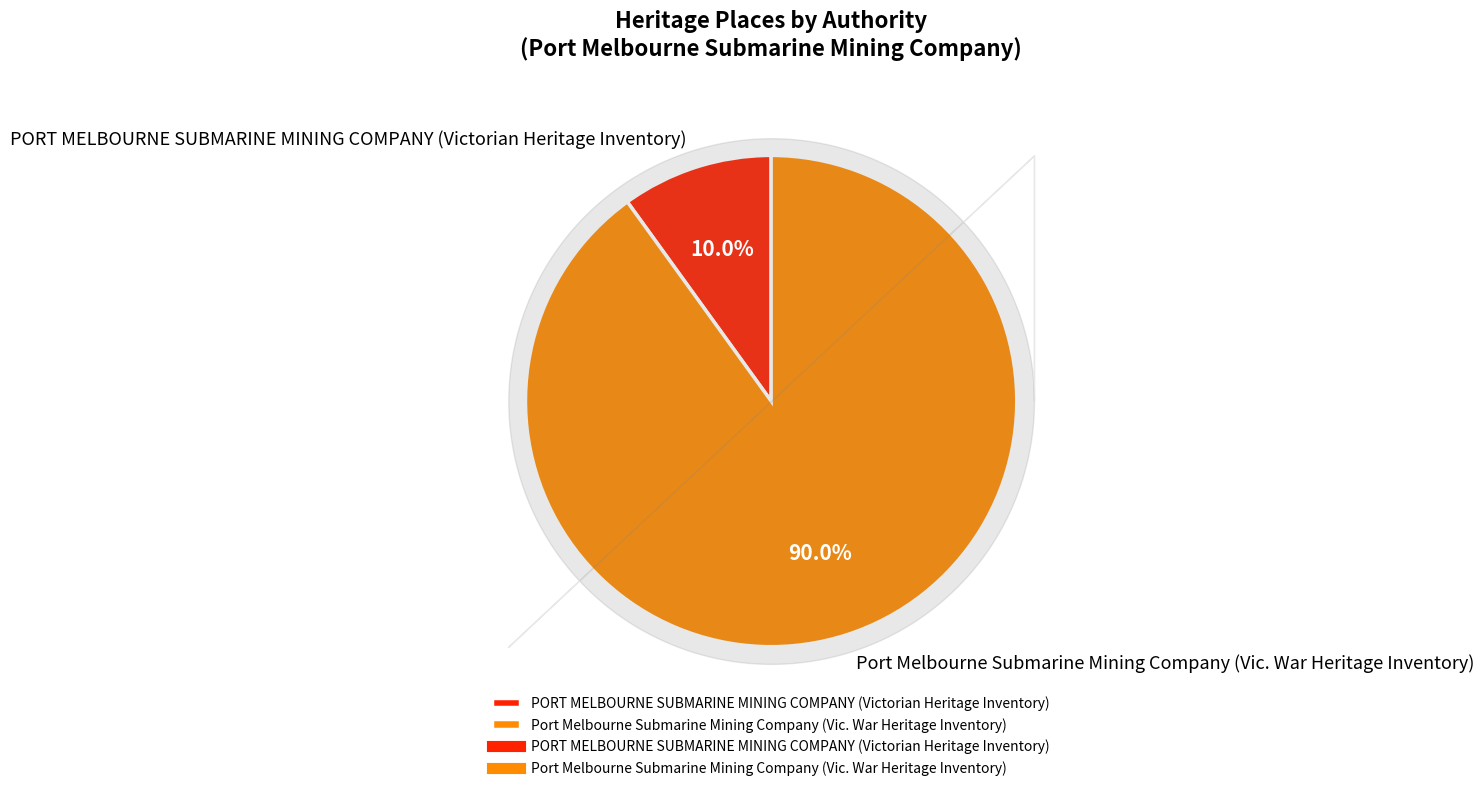

To the nearest percent, what is the difference between the Port Melbourne Submarine Mining Company (Vic. War Heritage Inventory) and PORT MELBOURNE SUBMARINE MINING COMPANY (Victorian Heritage Inventory) slice percentages?

80%